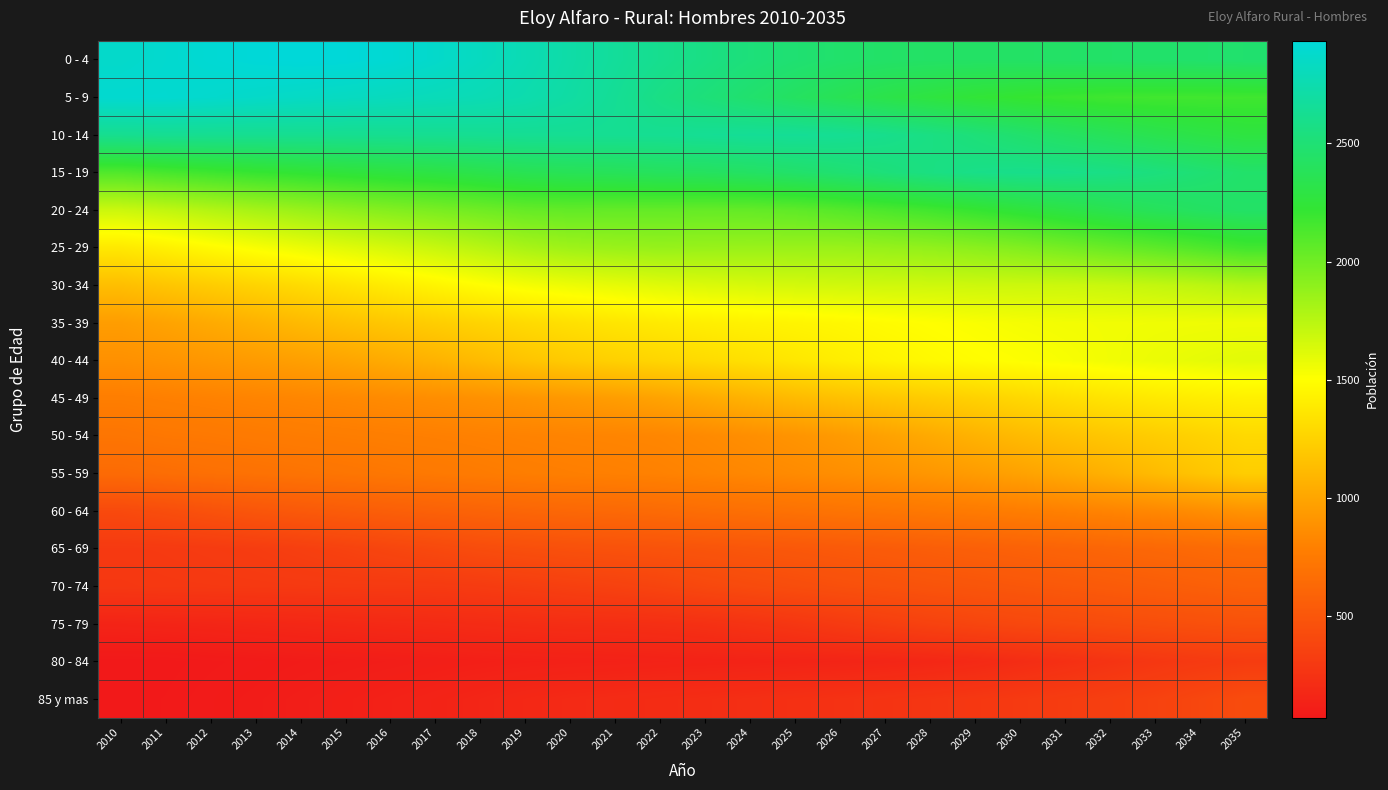

Reading left to right, list all the values displayed in this chart.

0 - 4: 2010=2869	2011=2890	2012=2910	2013=2927	2014=2935	2015=2930	2016=2909	2017=2872	2018=2825	2019=2773	2020=2718	2021=2664	2022=2614	2023=2567	2024=2524	2025=2489	2026=2461	2027=2444	2028=2436	2029=2434	2030=2435	2031=2442	2032=2448	2033=2457	2034=2464	2035=2471
5 - 9: 2010=2896	2011=2897	2012=2881	2013=2863	2014=2847	2015=2831	2016=2814	2017=2796	2018=2777	2019=2747	2020=2702	2021=2642	2022=2569	2023=2520	2024=2468	2025=2414	2026=2363	2027=2319	2028=2277	2029=2239	2030=2210	2031=2188	2032=2173	2033=2168	2034=2168	2035=2171
10 - 14: 2010=2618	2011=2626	2012=2622	2013=2620	2014=2619	2015=2619	2016=2621	2017=2624	2018=2629	2019=2633	2020=2633	2021=2629	2022=2629	2023=2639	2024=2645	2025=2645	2026=2632	2027=2603	2028=2563	2029=2518	2030=2470	2031=2423	2032=2381	2033=2340	2034=2305	2035=2279
15 - 19: 2010=2110	2011=2144	2012=2175	2013=2205	2014=2230	2015=2255	2016=2277	2017=2298	2018=2326	2019=2356	2020=2372	2021=2383	2022=2399	2023=2408	2024=2427	2025=2455	2026=2488	2027=2524	2028=2558	2029=2584	2030=2597	2031=2591	2032=2572	2033=2538	2034=2496	2035=2455
20 - 24: 2010=1684	2011=1720	2012=1767	2013=1812	2014=1857	2015=1898	2016=1935	2017=1968	2018=2003	2019=2038	2020=2050	2021=2045	2022=2045	2023=2039	2024=2044	2025=2062	2026=2094	2027=2128	2028=2166	2029=2208	2030=2254	2031=2299	2032=2345	2033=2387	2034=2420	2035=2440
25 - 29: 2010=1381	2011=1425	2012=1477	2013=1523	2014=1567	2015=1609	2016=1650	2017=1697	2018=1749	2019=1804	2020=1840	2021=1857	2022=1869	2023=1862	2024=1859	2025=1858	2026=1858	2027=1869	2028=1885	2029=1909	2030=1941	2031=1984	2032=2028	2033=2069	2034=2116	2035=2165
30 - 34: 2010=1141	2011=1181	2012=1221	2013=1262	2014=1304	2015=1351	2016=1399	2017=1446	2018=1494	2019=1535	2020=1564	2021=1586	2022=1612	2023=1627	2024=1642	2025=1655	2026=1665	2027=1669	2028=1672	2029=1677	2030=1680	2031=1681	2032=1692	2033=1712	2034=1735	2035=1769
35 - 39: 2010=956	2011=989	2012=1029	2013=1071	2014=1117	2015=1159	2016=1194	2017=1228	2018=1263	2019=1299	2020=1332	2021=1363	2022=1389	2023=1413	2024=1433	2025=1447	2026=1465	2027=1485	2028=1502	2029=1520	2030=1535	2031=1545	2032=1550	2033=1554	2034=1557	2035=1560
40 - 44: 2010=886	2011=904	2012=925	2013=946	2014=970	2015=1000	2016=1037	2017=1076	2018=1123	2019=1174	2020=1214	2021=1246	2022=1274	2023=1304	2024=1334	2025=1371	2026=1409	2027=1442	2028=1471	2029=1492	2030=1509	2031=1527	2032=1549	2033=1570	2034=1588	2035=1604
45 - 49: 2010=778	2011=791	2012=803	2013=816	2014=828	2015=841	2016=856	2017=871	2018=889	2019=910	2020=933	2021=958	2022=990	2023=1033	2024=1077	2025=1119	2026=1155	2027=1188	2028=1219	2029=1249	2030=1285	2031=1322	2032=1356	2033=1383	2034=1405	2035=1421
50 - 54: 2010=719	2011=735	2012=743	2013=754	2014=765	2015=773	2016=782	2017=790	2018=799	2019=808	2020=816	2021=821	2022=829	2023=850	2024=876	2025=906	2026=941	2027=983	2028=1028	2029=1076	2030=1120	2031=1158	2032=1192	2033=1223	2034=1255	2035=1291
55 - 59: 2010=645	2011=664	2012=680	2013=693	2014=705	2015=719	2016=733	2017=746	2018=760	2019=775	2020=785	2021=793	2022=802	2023=819	2024=836	2025=855	2026=875	2027=896	2028=921	2029=950	2030=983	2031=1024	2032=1070	2033=1123	2034=1178	2035=1227
60 - 64: 2010=413	2011=439	2012=470	2013=499	2014=522	2015=543	2016=562	2017=579	2018=595	2019=611	2020=624	2021=633	2022=646	2023=664	2024=678	2025=694	2026=710	2027=724	2028=741	2029=758	2030=775	2031=794	2032=816	2033=837	2034=867	2035=901
65 - 69: 2010=298	2011=302	2012=310	2013=321	2014=338	2015=359	2016=384	2017=407	2018=432	2019=448	2020=461	2021=470	2022=478	2023=489	2024=502	2025=513	2026=525	2027=538	2028=553	2029=567	2030=581	2031=595	2032=610	2033=624	2034=639	2035=655
70 - 74: 2010=287	2011=292	2012=294	2013=296	2014=299	2015=302	2016=303	2017=305	2018=313	2019=327	2020=343	2021=357	2022=376	2023=402	2024=421	2025=438	2026=455	2027=469	2028=483	2029=494	2030=507	2031=520	2032=535	2033=550	2034=565	2035=581
75 - 79: 2010=150	2011=155	2012=161	2013=168	2014=175	2015=183	2016=190	2017=196	2018=204	2019=212	2020=218	2021=221	2022=227	2023=238	2024=257	2025=279	2026=307	2027=334	2028=360	2029=382	2030=399	2031=416	2032=430	2033=444	2034=457	2035=469
80 - 84: 2010=71	2011=73	2012=80	2013=86	2014=93	2015=99	2016=105	2017=112	2018=119	2019=125	2020=129	2021=132	2022=137	2023=141	2024=145	2025=150	2026=154	2027=161	2028=171	2029=187	2030=210	2031=232	2032=258	2033=283	2034=301	2035=317
85 y mas: 2010=73	2011=77	2012=87	2013=97	2014=108	2015=119	2016=132	2017=145	2018=161	2019=178	2020=191	2021=200	2022=208	2023=215	2024=225	2025=235	2026=246	2027=259	2028=272	2029=287	2030=303	2031=320	2032=338	2033=360	2034=391	2035=426